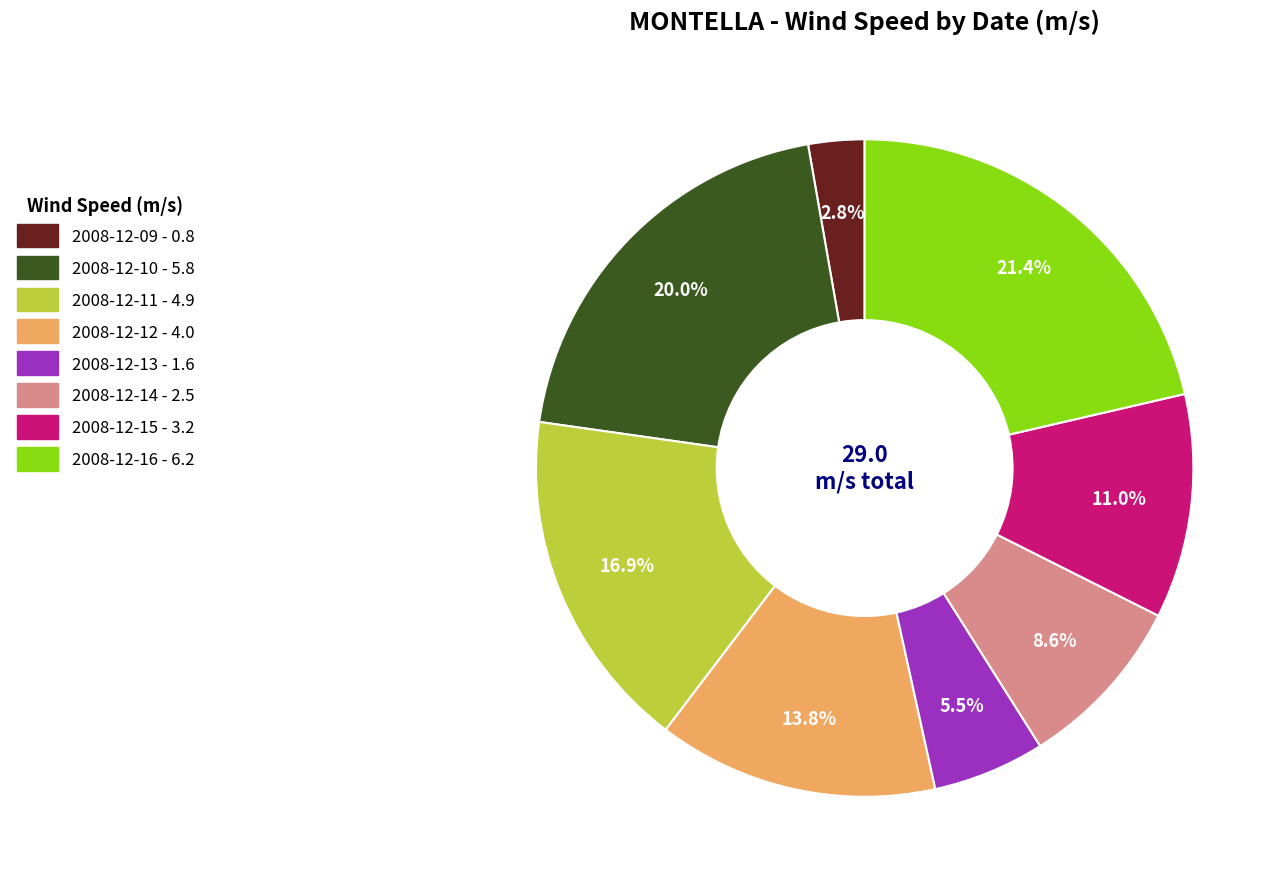

To the nearest percent, what is the combined percentage of 2008-12-13 and 2008-12-09?

8%